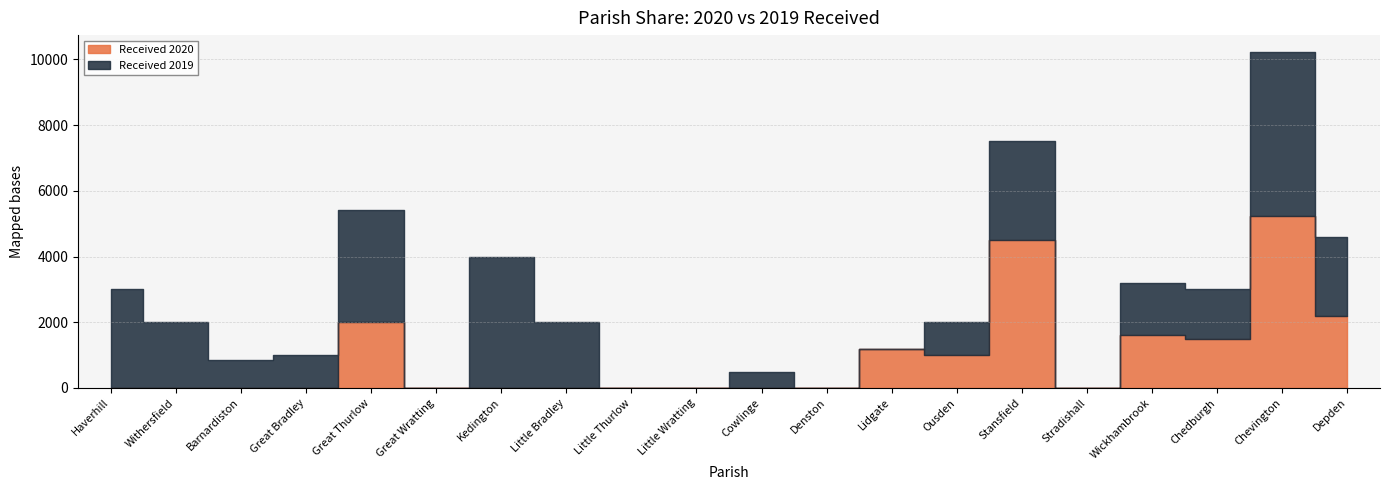

True or false: Received 2019 has a value of 2000 at Withersfield.

True